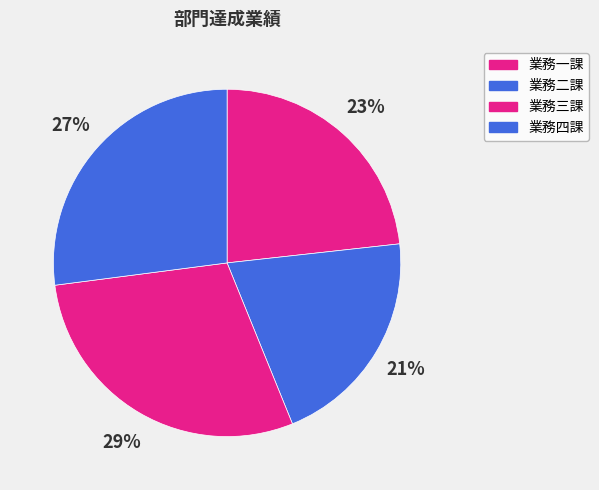

Count the number of slices in the pie.

4